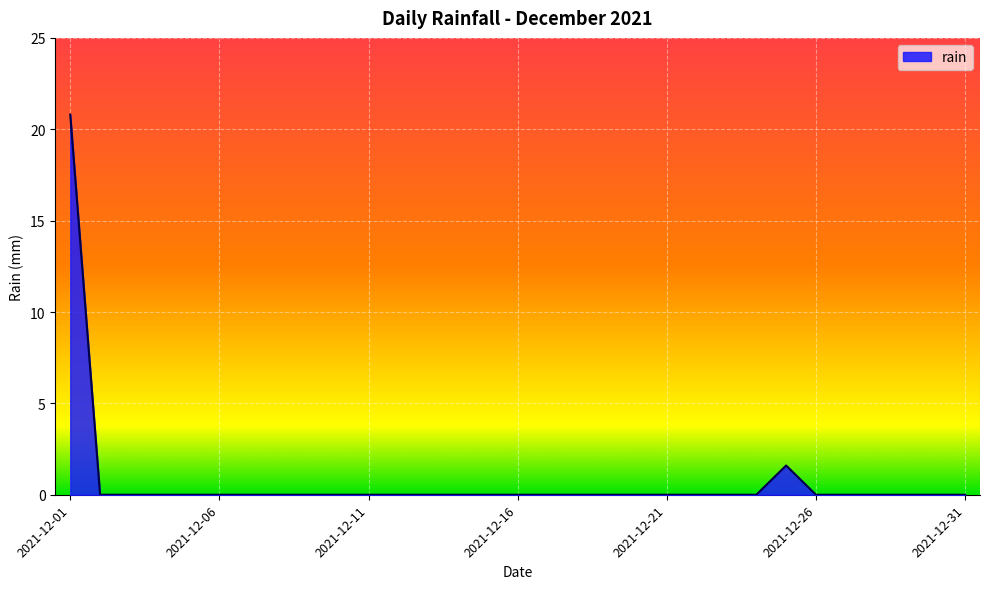

Reading right to left, extract all data points from this chart.

0.0	0.0	0.0	0.0	0.0	0.0	1.6	0.0	0.0	0.0	0.0	0.0	0.0	0.0	0.0	0.0	0.0	0.0	0.0	0.0	0.0	0.0	0.0	0.0	0.0	0.0	0.0	0.0	0.0	0.0	20.8